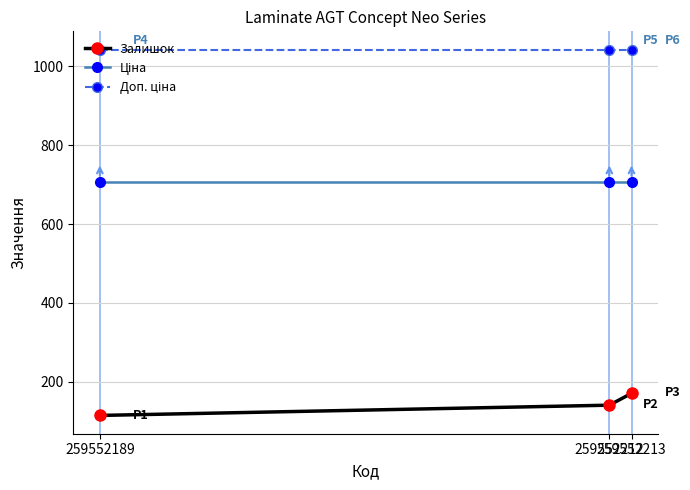

How many data points in Залишок are less than 141?

1